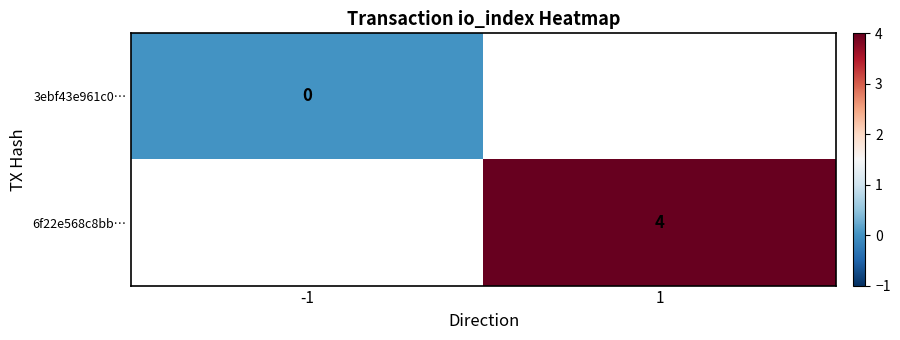

Is it true that 6f22e568c8bb… equals 4 at 1?

True